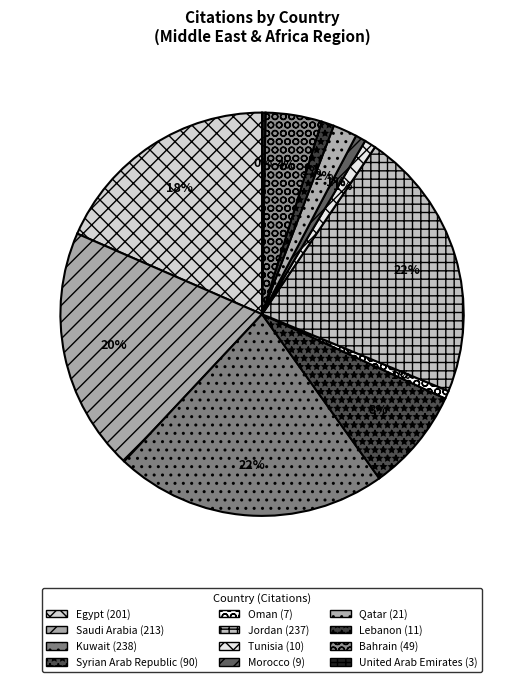

To the nearest percent, what is the average slice percentage?

8%